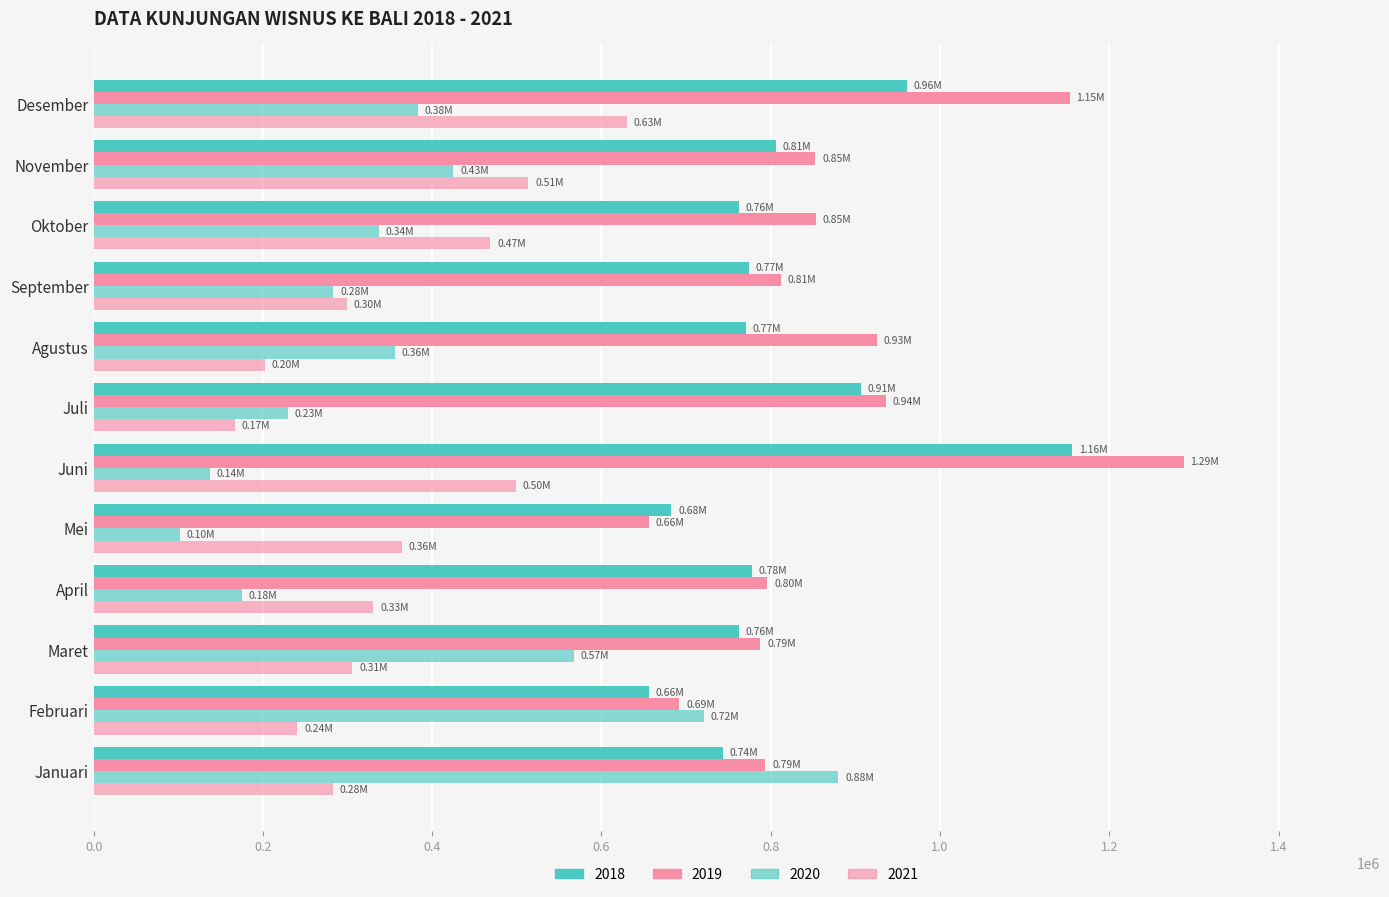

How many distinct data groups are displayed?

4